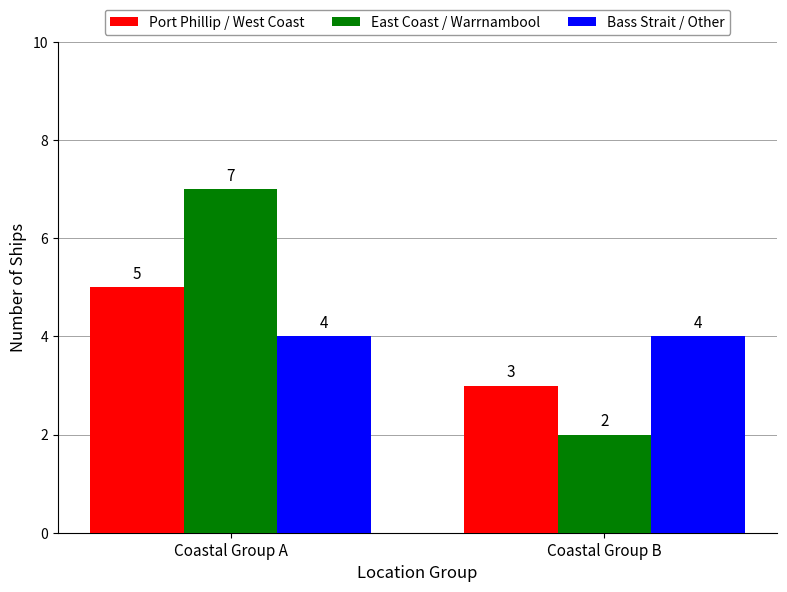

The value of East Coast / Warrnambool at Coastal Group B is 2. True or false?

True